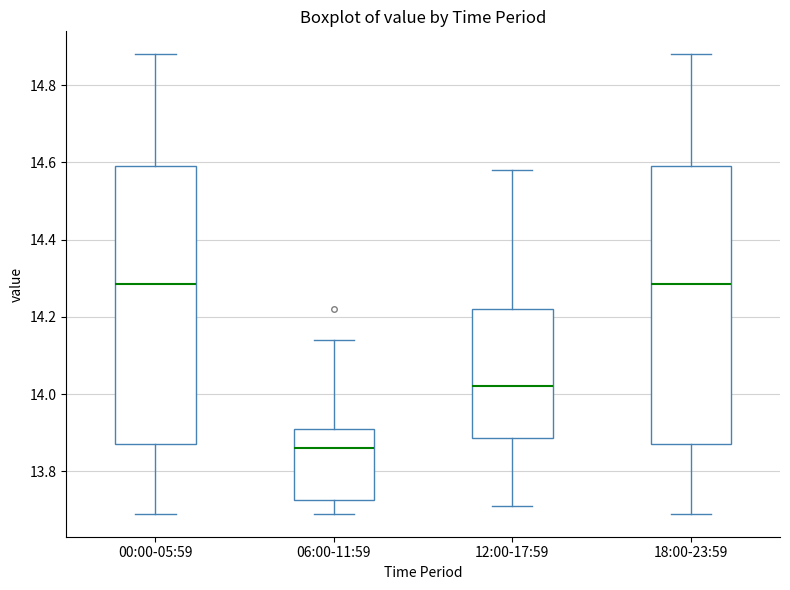

Reading left to right, transcribe this box plot: for each box, give where its median line is, the range the box spans, and where its two whiskers end, as read against the y-axis. The values are not printed on the chart, so give them approximately, as read against the axis.

00:00-05:59: median 14.28, box 13.88 to 14.60, whiskers 13.70 to 14.88
06:00-11:59: median 13.86, box 13.72 to 13.92, whiskers 13.70 to 14.14
12:00-17:59: median 14.02, box 13.88 to 14.22, whiskers 13.72 to 14.58
18:00-23:59: median 14.28, box 13.88 to 14.60, whiskers 13.70 to 14.88